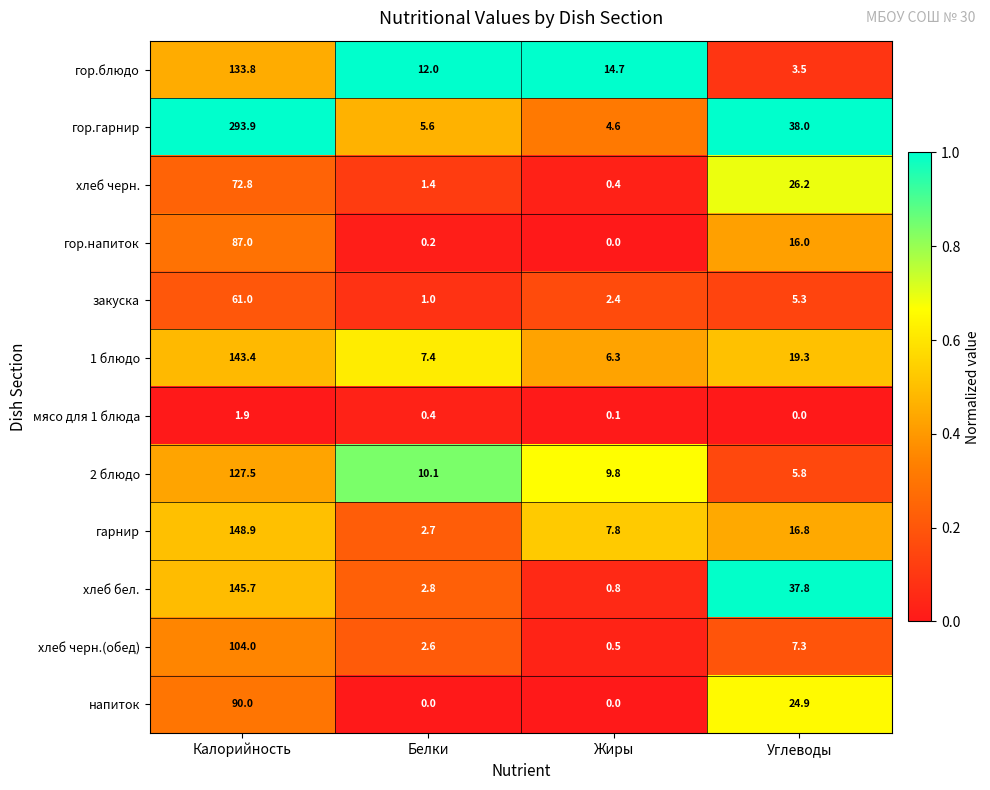

What is the highest value of the хлеб черн.(обед) series?

104.0